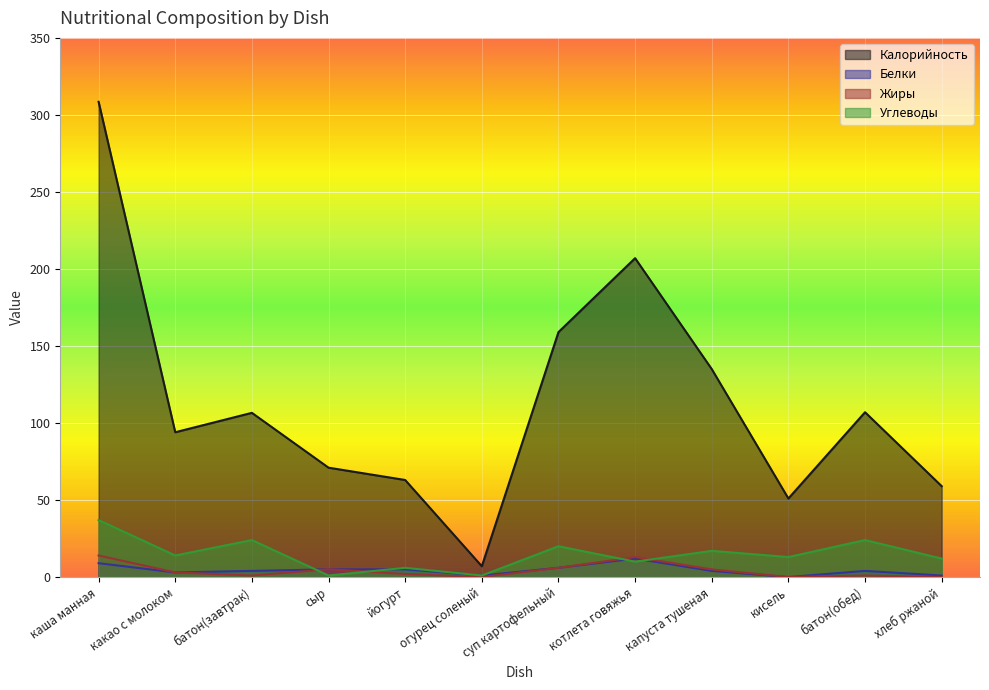

At which label does Углеводы reach its peak?

каша манная